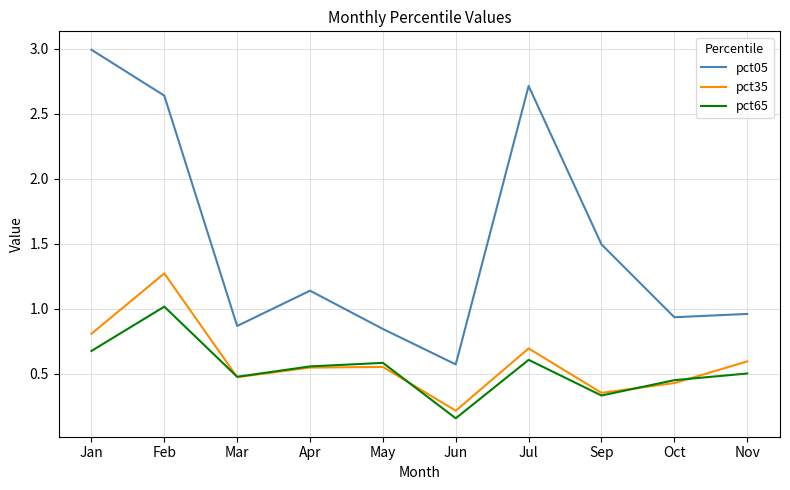

What is the maximum value shown in the chart?

3.0